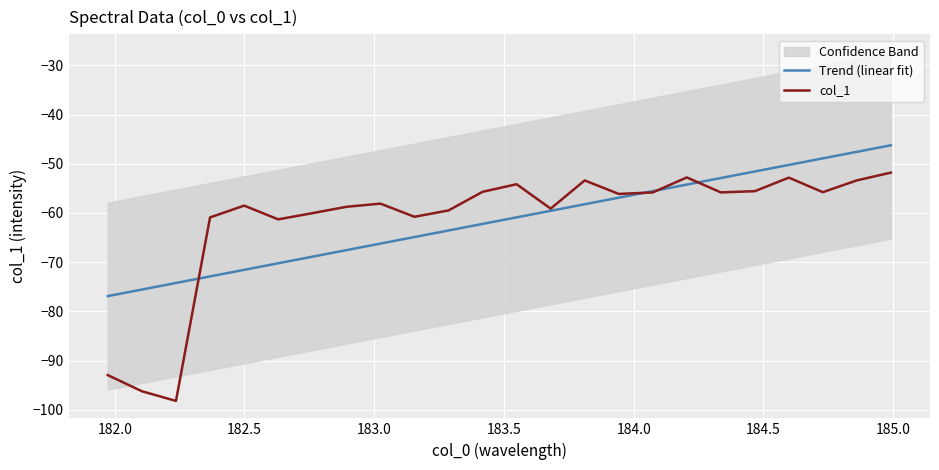

What is the maximum value for col_1?

-51.8